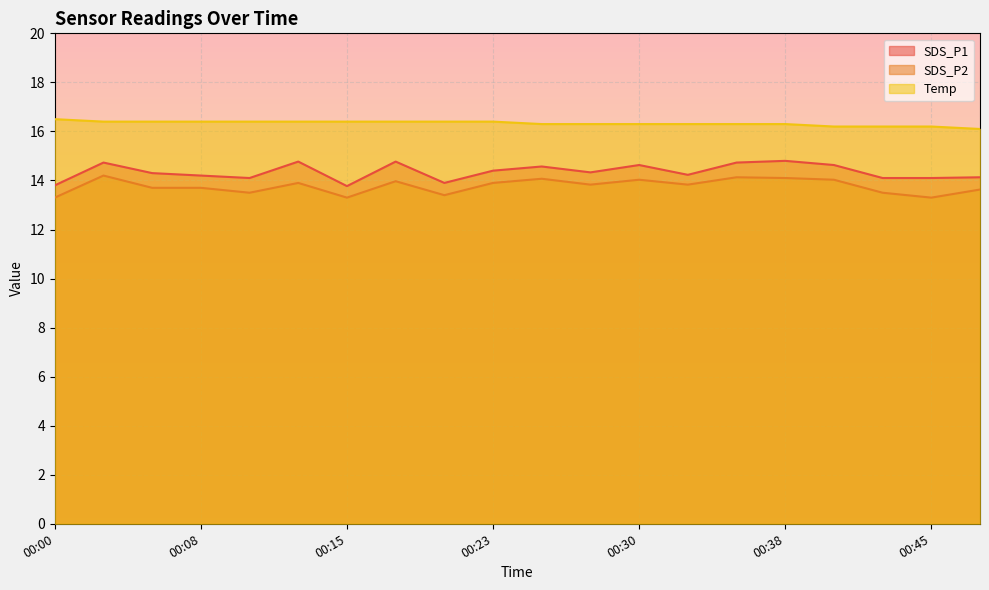

At which category does the chart reach its minimum across all series?

00:00